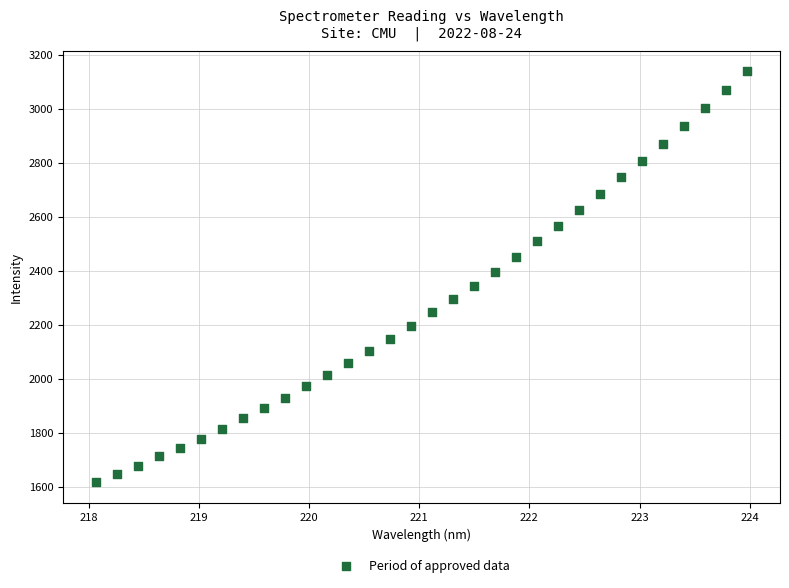

What is the range of X values (max minus min)?

5.9